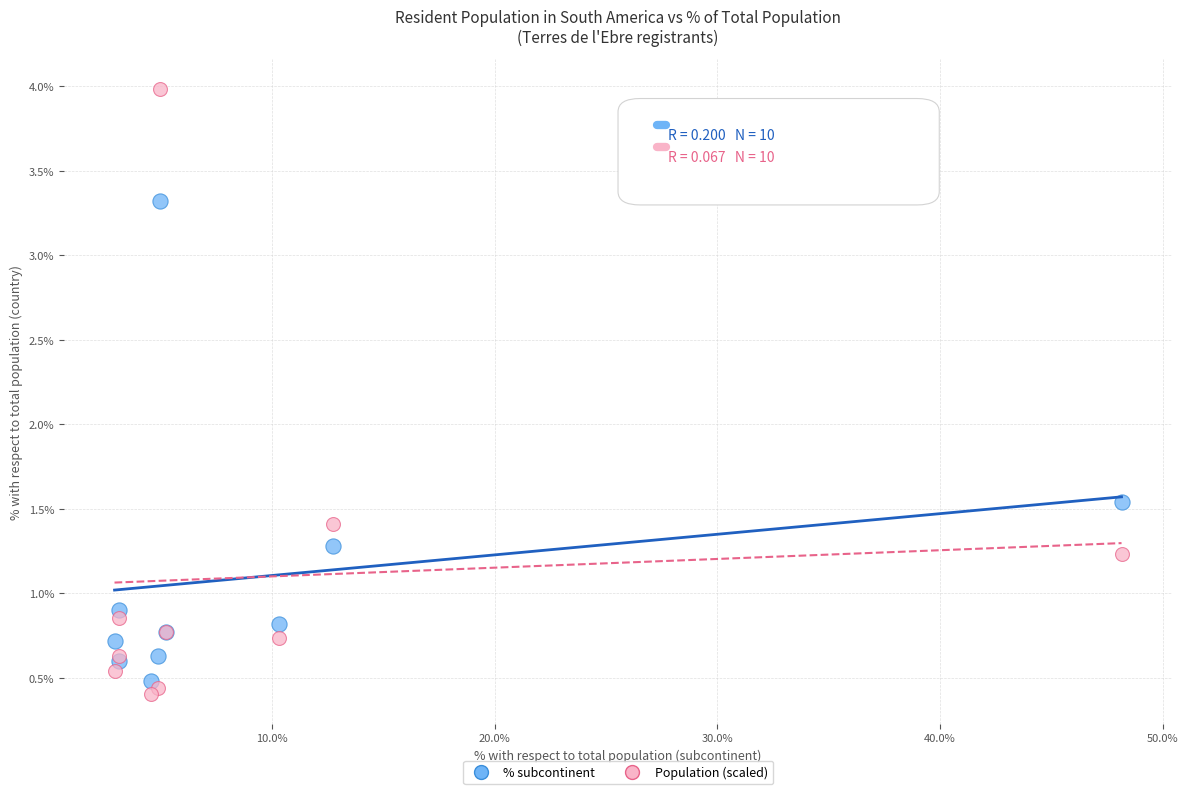

Which series has the largest Y range (max minus min)?

Population (scaled)